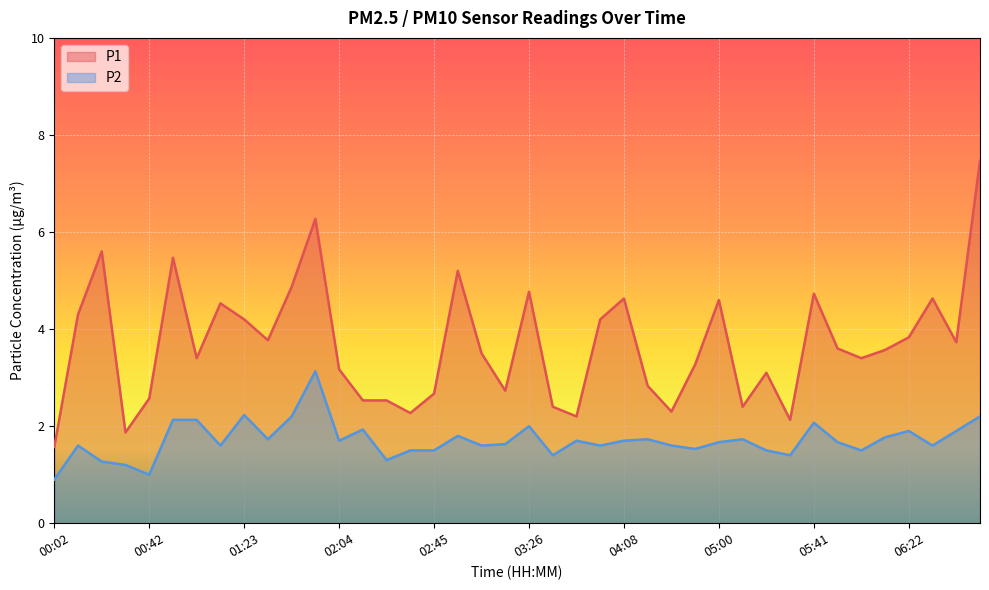

Does the chart display data point markers on the line(s)?

No